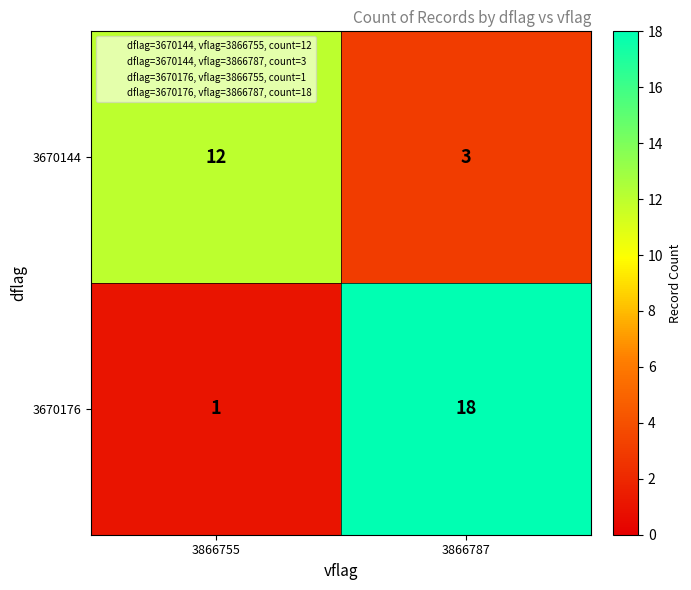

Rank the series by their maximum value, from highest to lowest.

3670176, 3670144